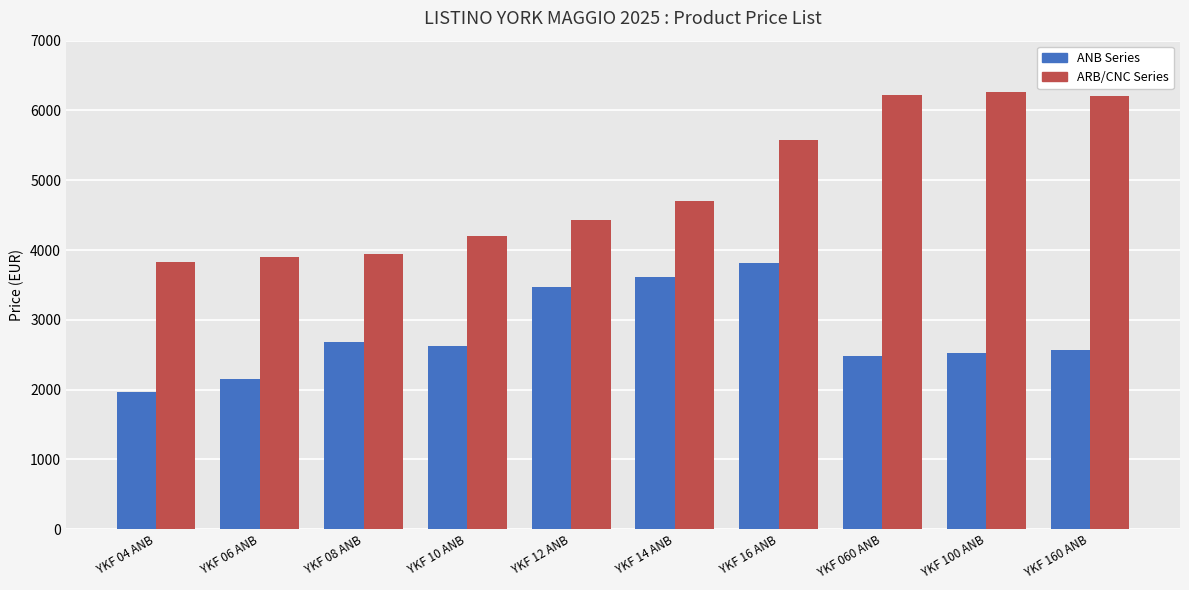

Rank the series by their maximum value, from lowest to highest.

ANB Series, ARB/CNC Series